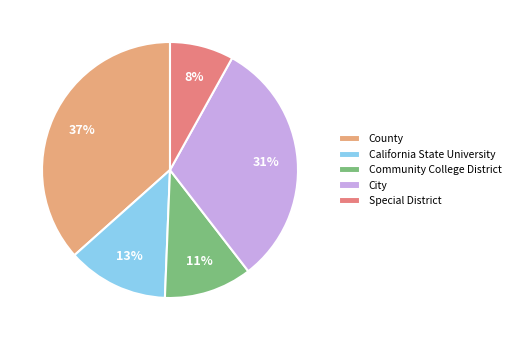

How many segments does this pie chart have?

5